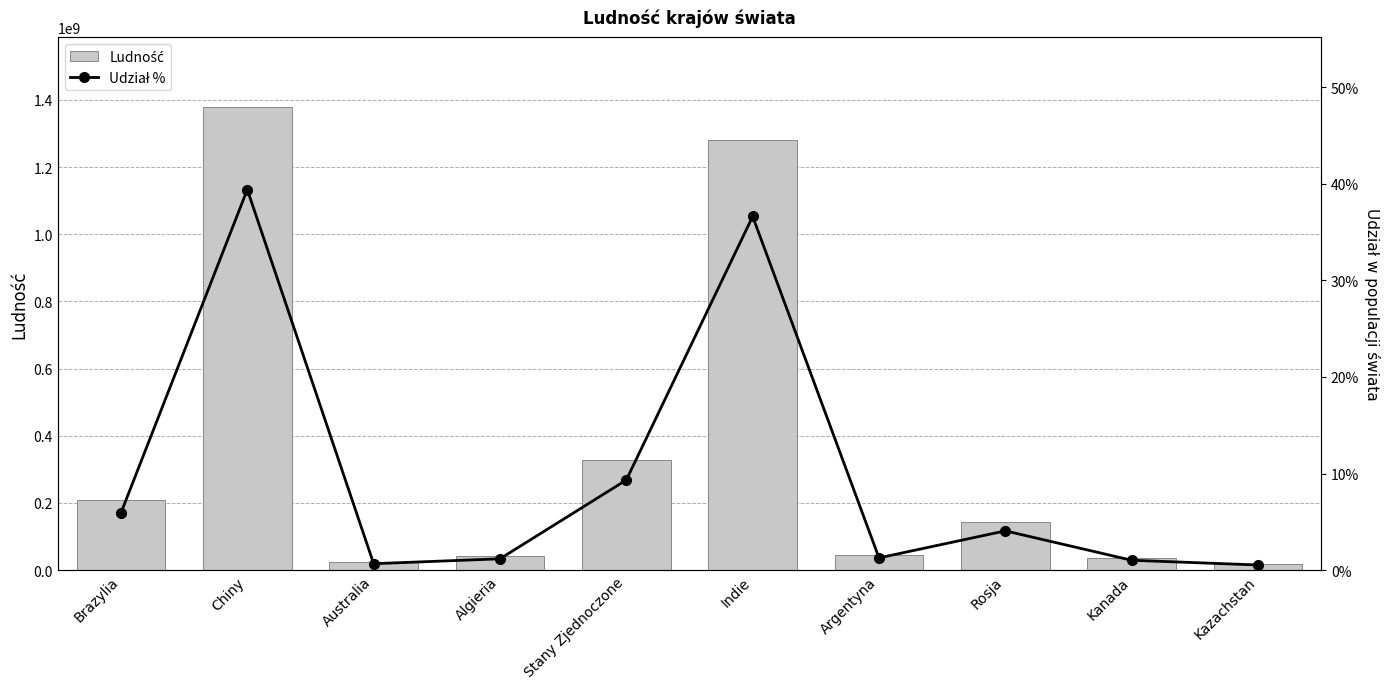

List the labels in order of Udział % value, largest first.

Chiny, Indie, Stany Zjednoczone, Brazylia, Rosja, Argentyna, Algieria, Kanada, Australia, Kazachstan